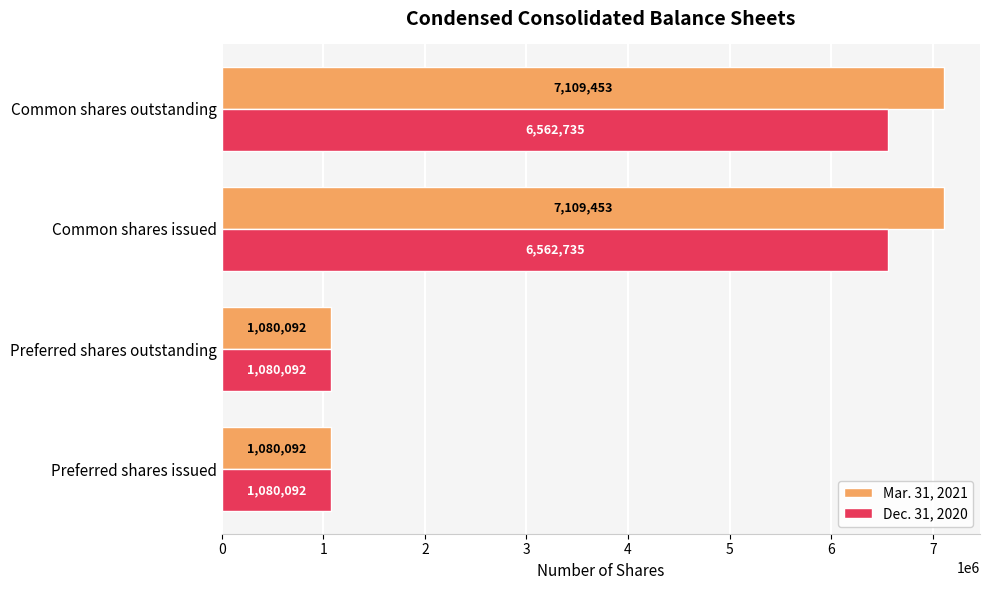

Rank the series by their average value, from lowest to highest.

Dec. 31, 2020, Mar. 31, 2021